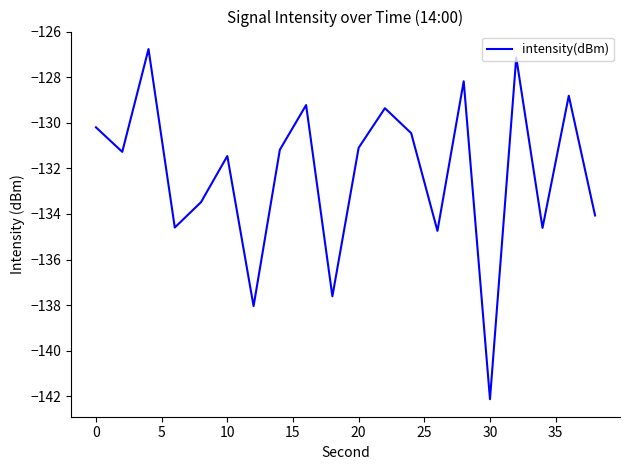

What is the difference between the maximum and minimum values?

15.4